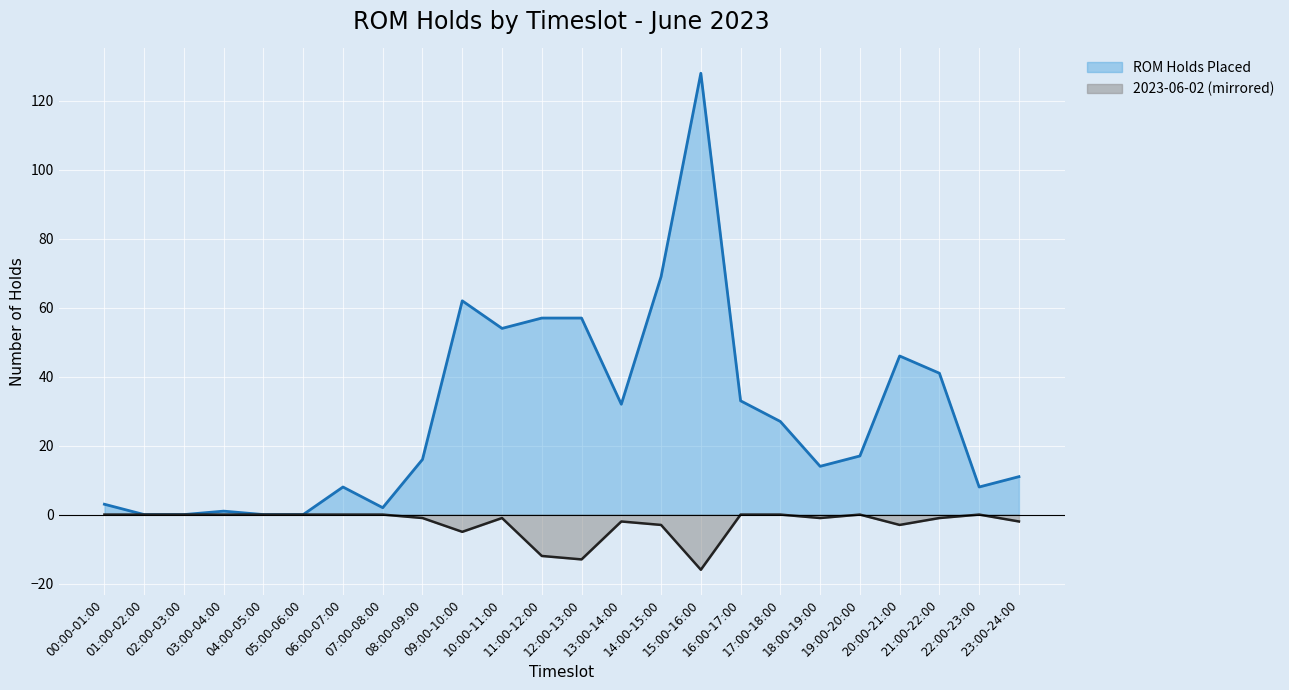

Where does the ROM Holds Placed (line) series first go above 17?

09:00-10:00